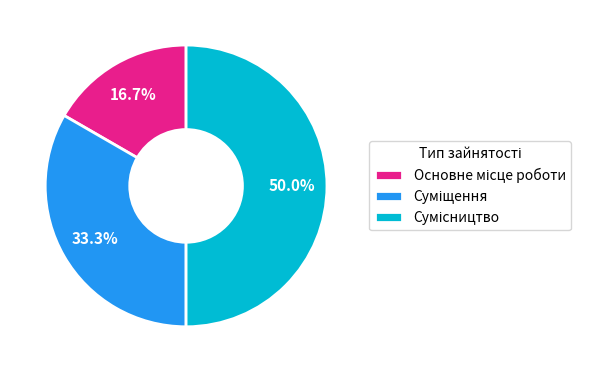

How many segments does this pie chart have?

3